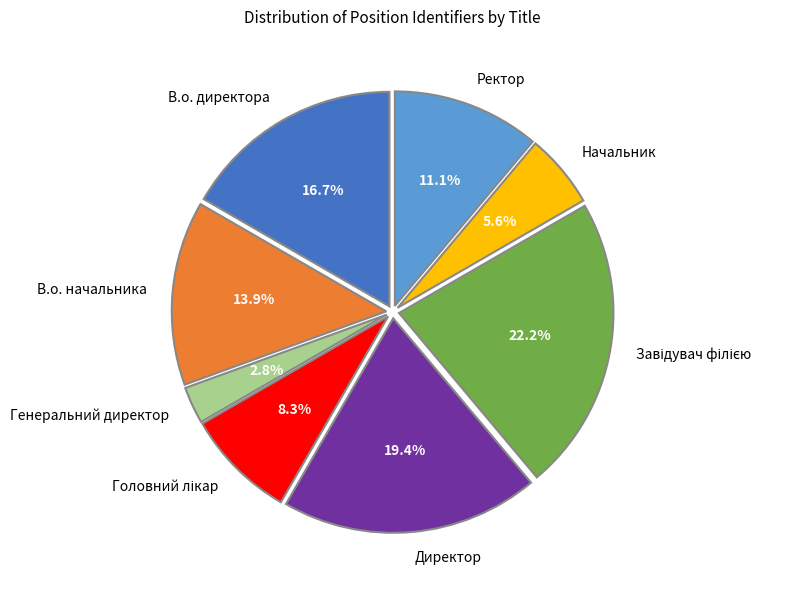

Which category has the smallest portion of the pie?

Генеральний директор